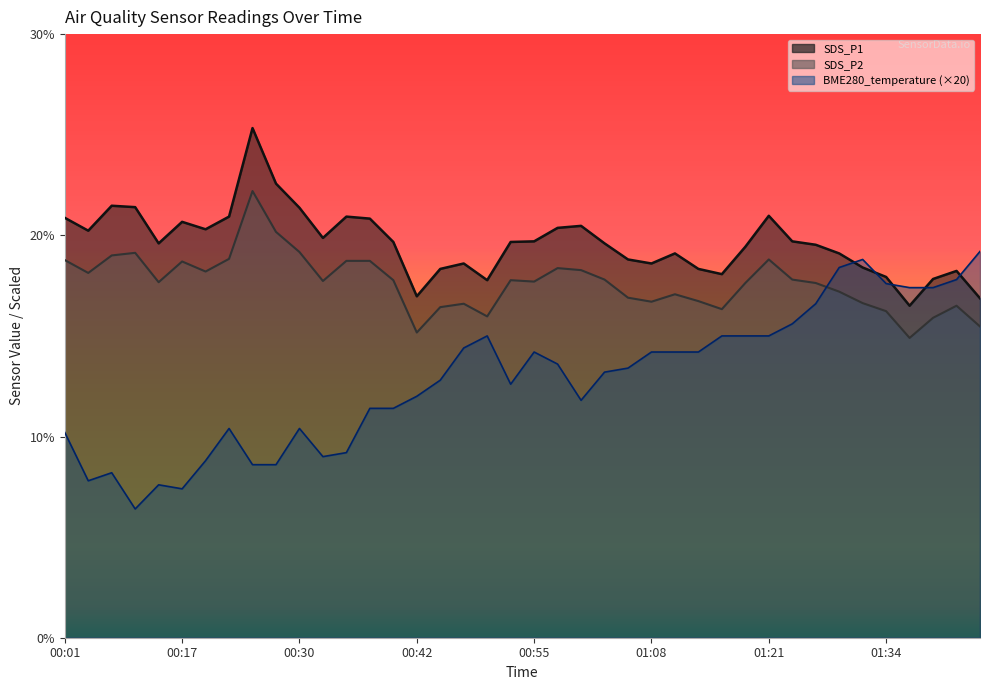

Which series has the largest total across all categories?

SDS_P1